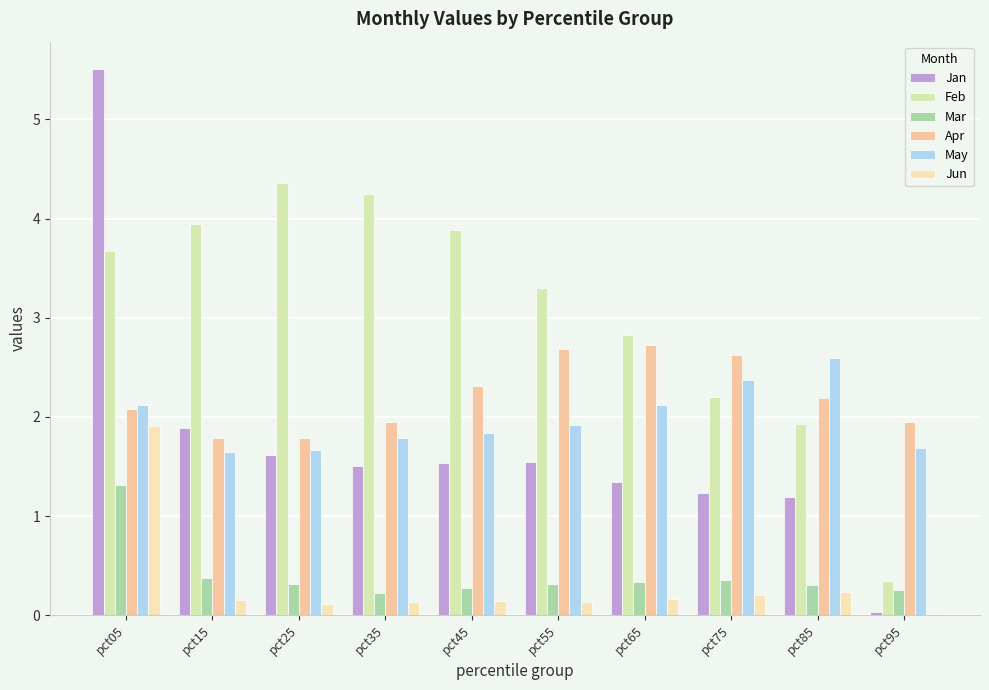

What is the average value of the Jan series?

1.7